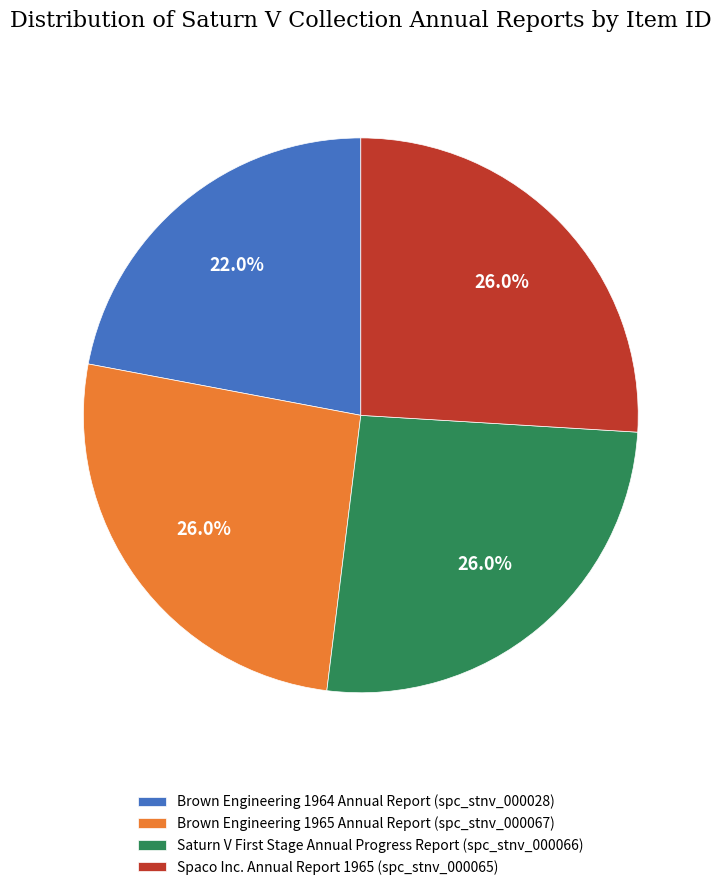

Combined, do Spaco Inc. Annual Report 1965 (spc_stnv_000065) and Brown Engineering 1964 Annual Report (spc_stnv_000028) account for over 50%?

No